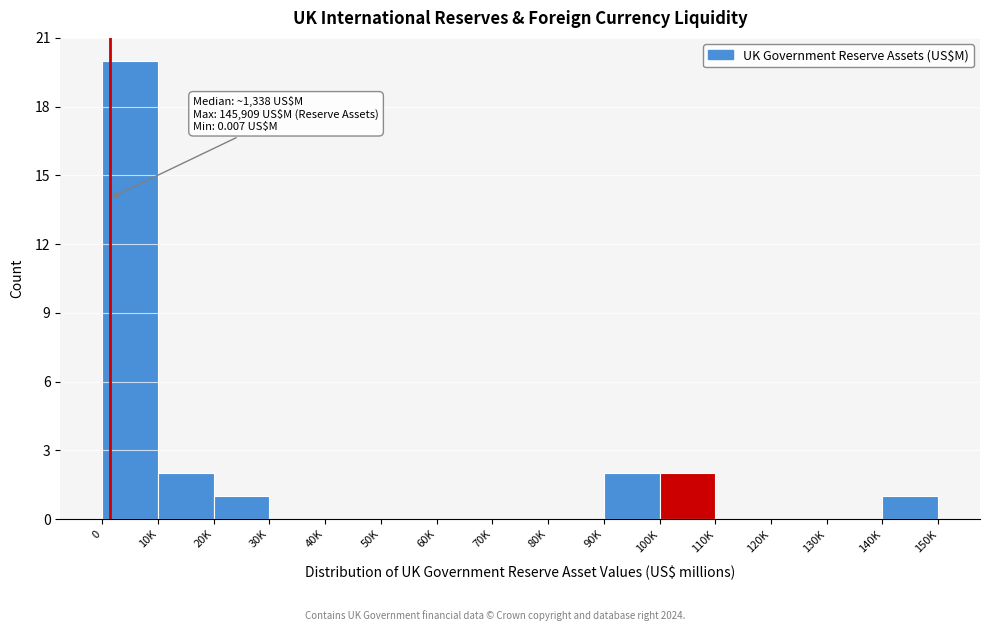

Reading left to right, what are all the values shown in this chart?

0=20	10K=2	20K=1	30K=0	40K=0	50K=0	60K=0	70K=0	80K=0	90K=2	100K=2	110K=0	120K=0	130K=0	140K=1